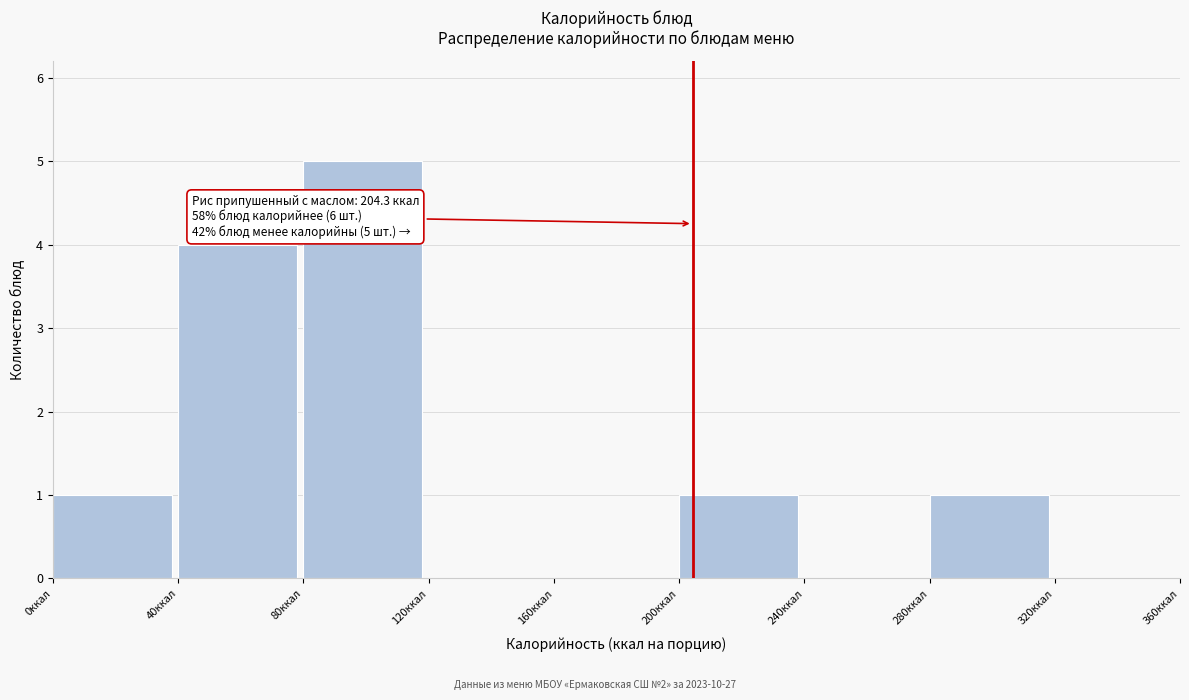

Which range on the x-axis has the tallest bar?

80 to 120